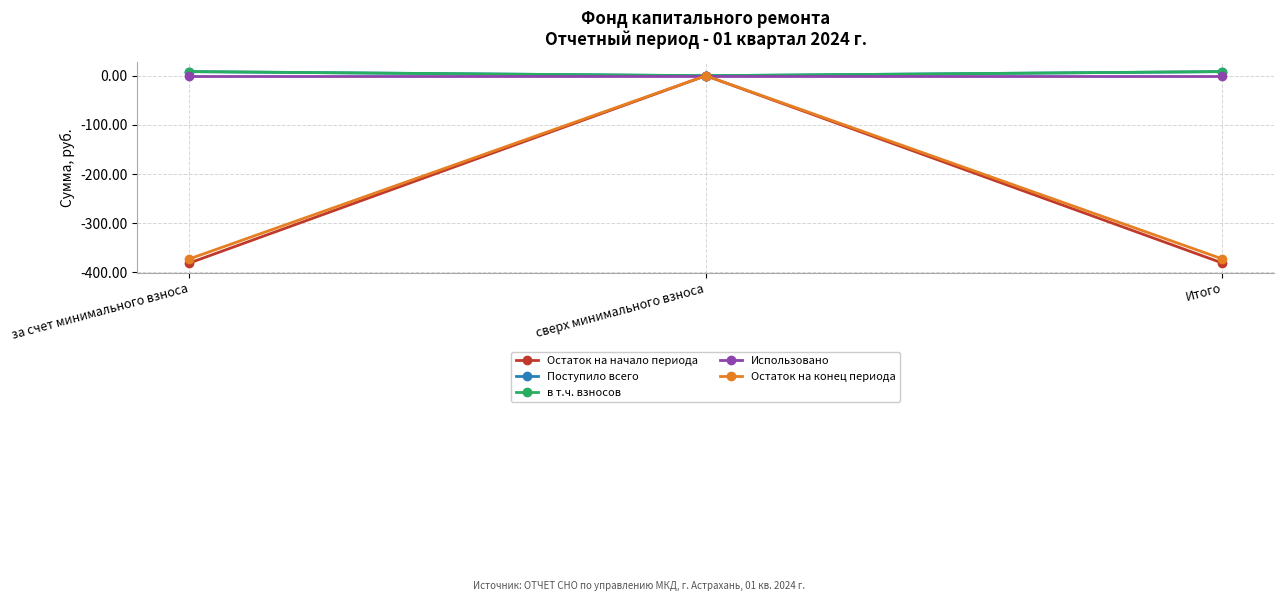

What is the difference between the Остаток на конец периода values at Итого and сверх минимального взноса?

373.0